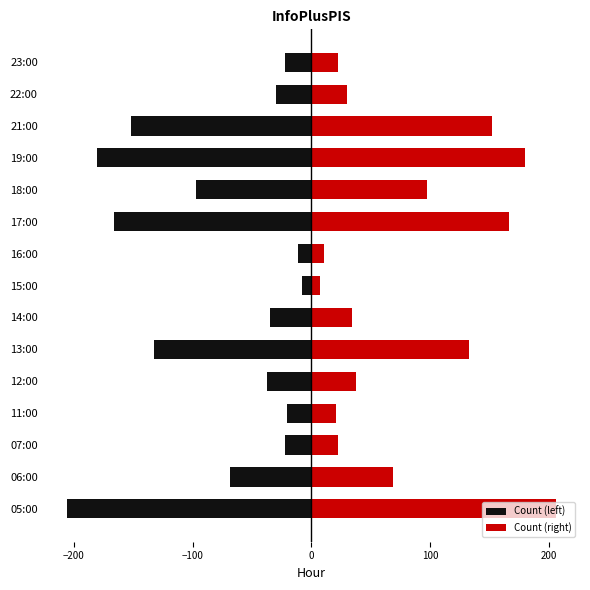

What is the value of the Count (left) bar at the 14th from the left?

-30.0